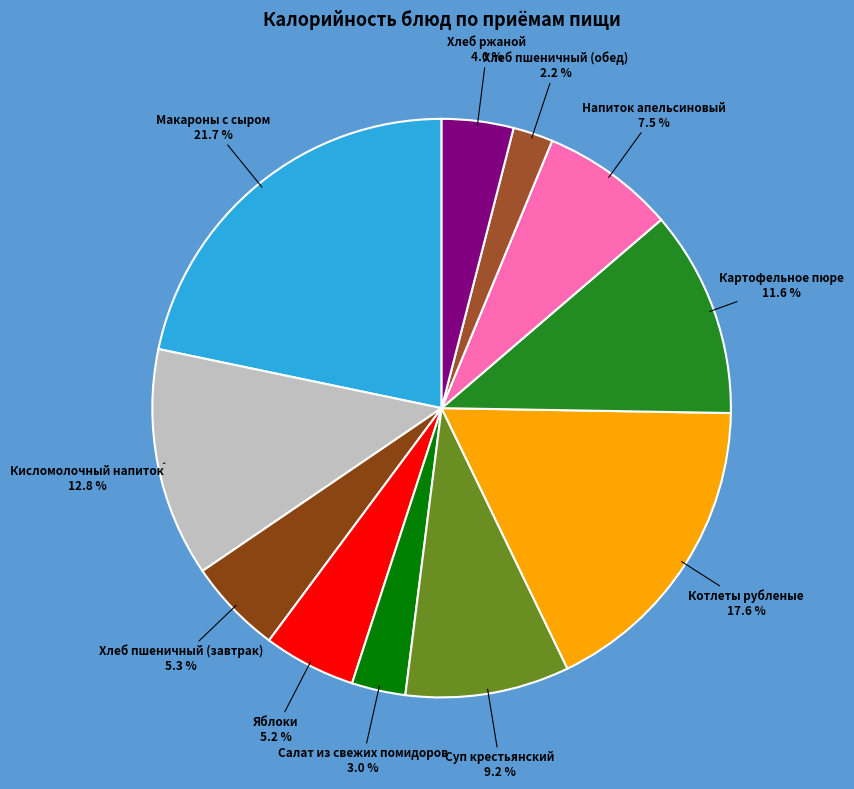

True or false: Суп крестьянский accounts for 9% of the total.

True